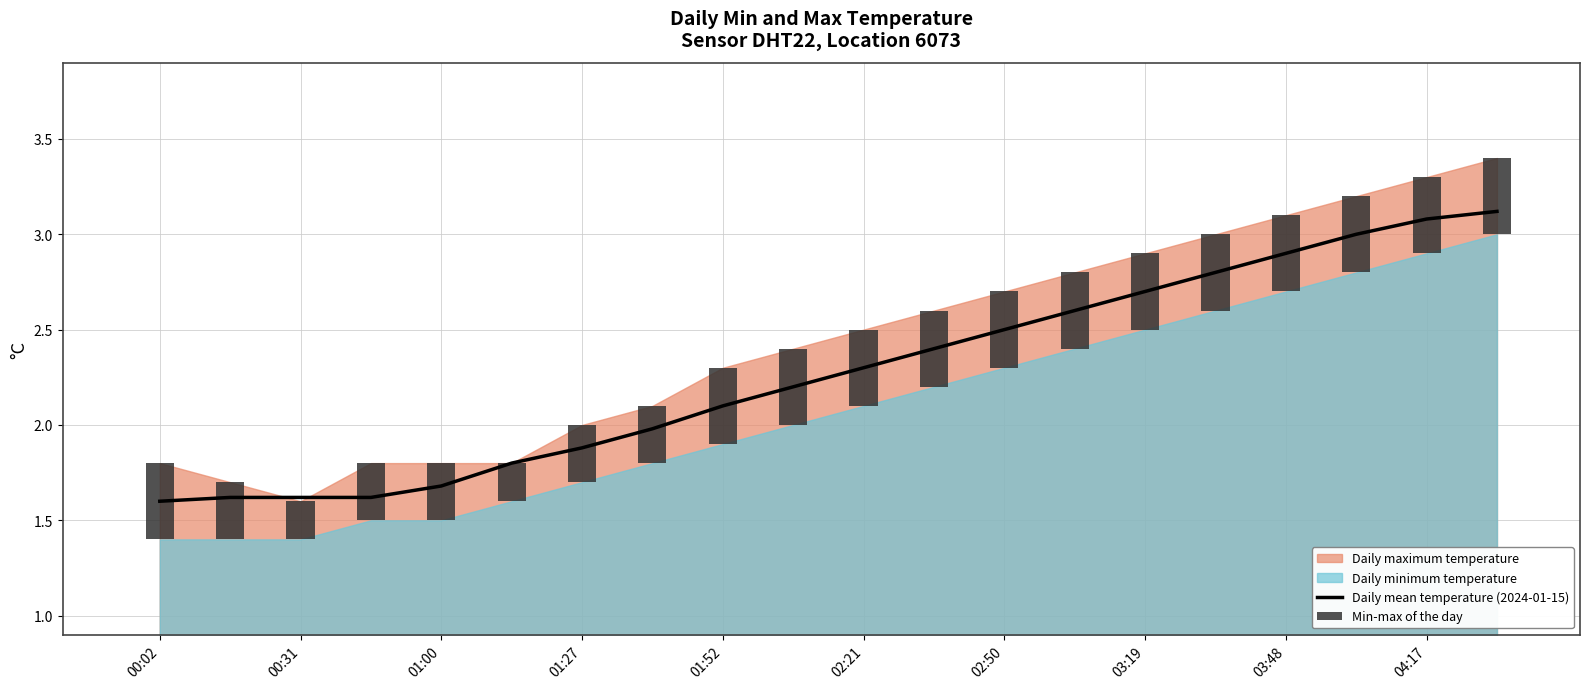

At which category does the chart reach its peak across all series?

19